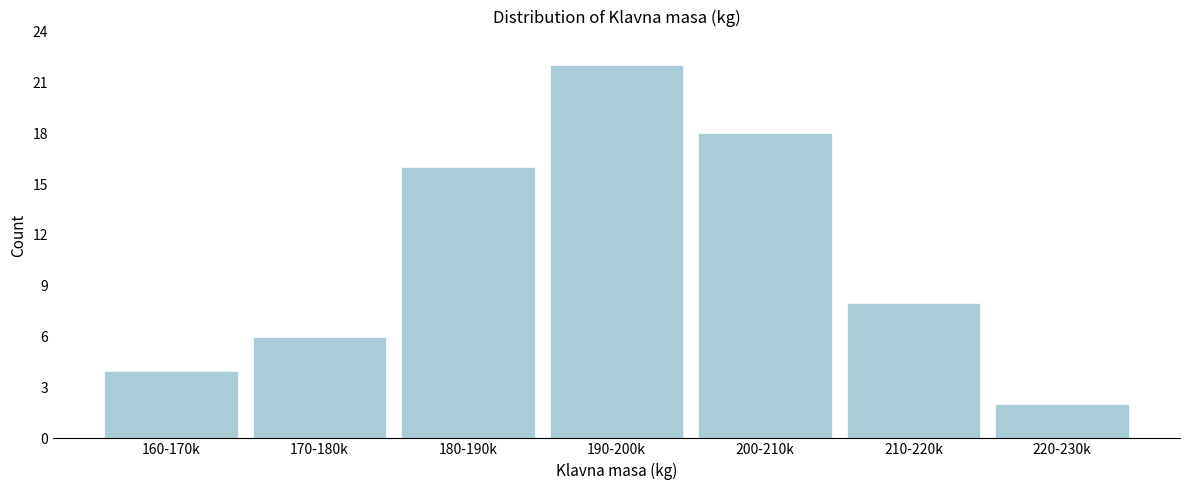

Reading left to right, transcribe all the data shown in this chart.

160-170k=4	170-180k=6	180-190k=16	190-200k=22	200-210k=18	210-220k=8	220-230k=2